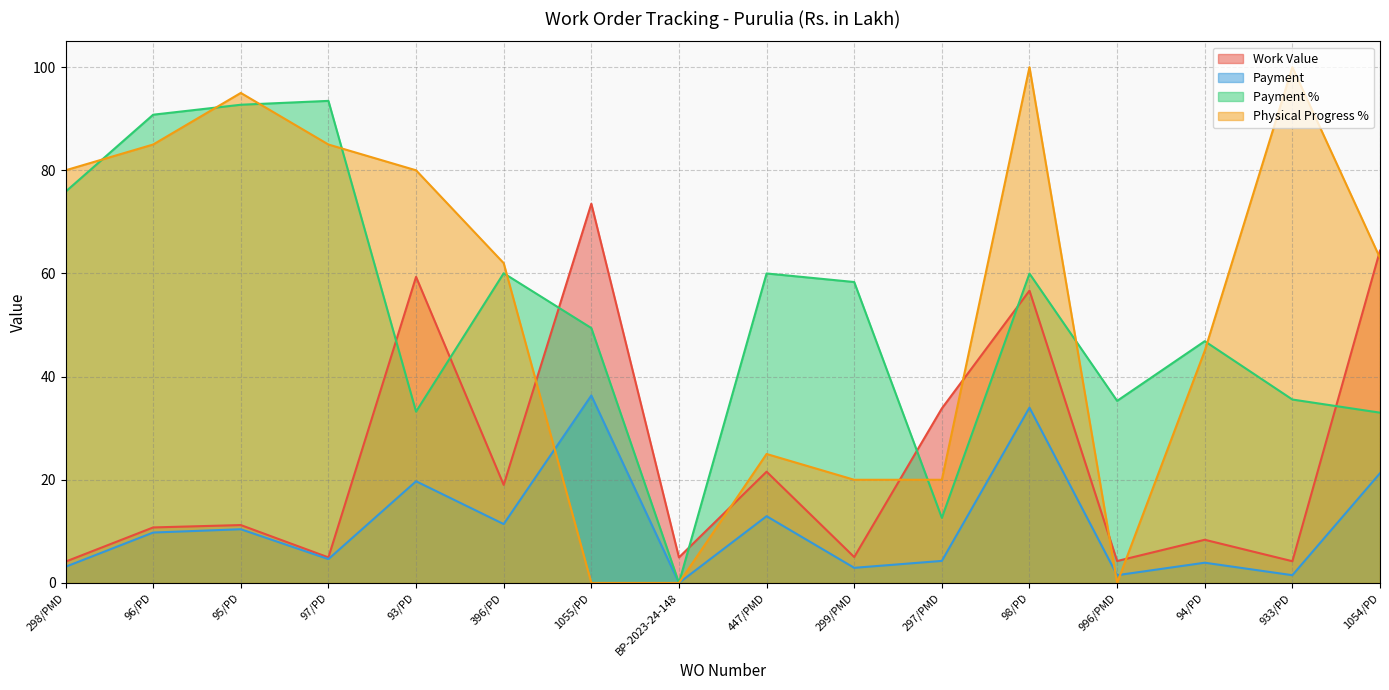

How many times do Physical Progress % and Payment % cross each other?

8